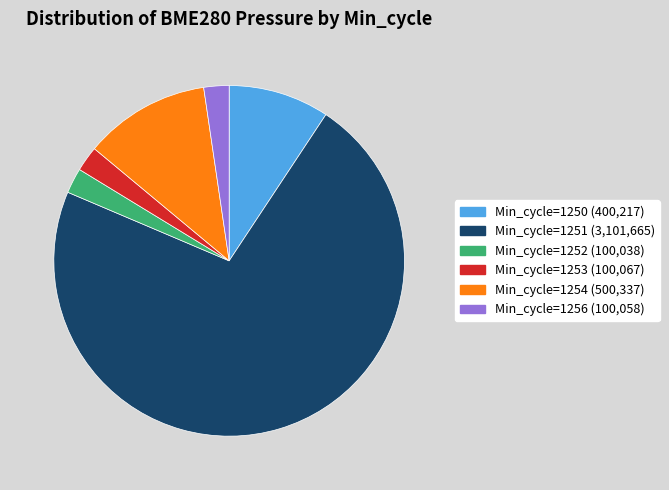

Is there a majority slice in this chart?

Yes